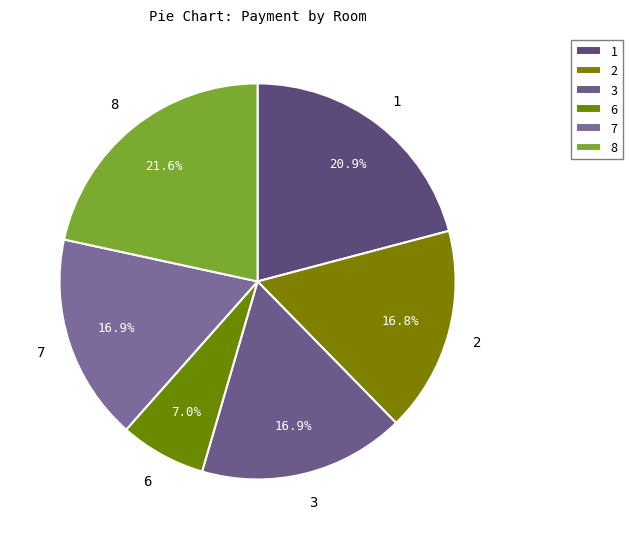

How many slices are in this pie chart?

6